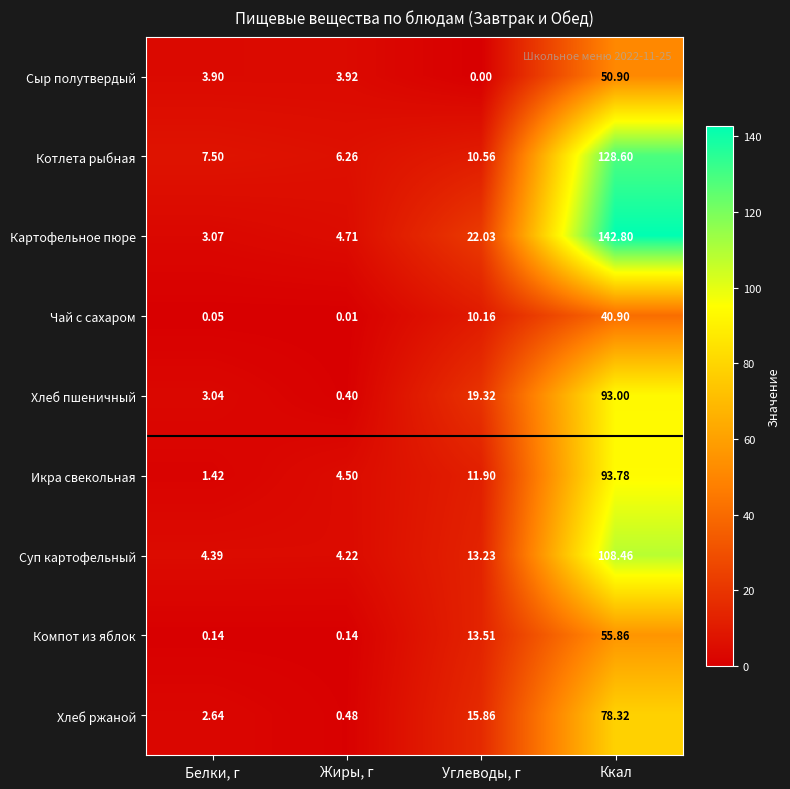

Which series has the widest spread of values?

Картофельное пюре